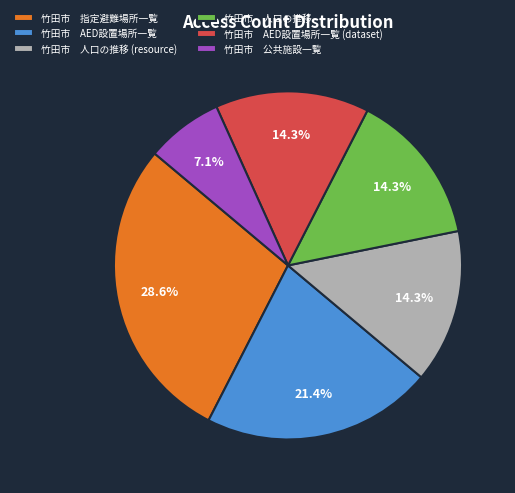

Combined, do 竹田市 AED設置場所一覧 (dataset) and 竹田市 人口の推移 account for over 50%?

No